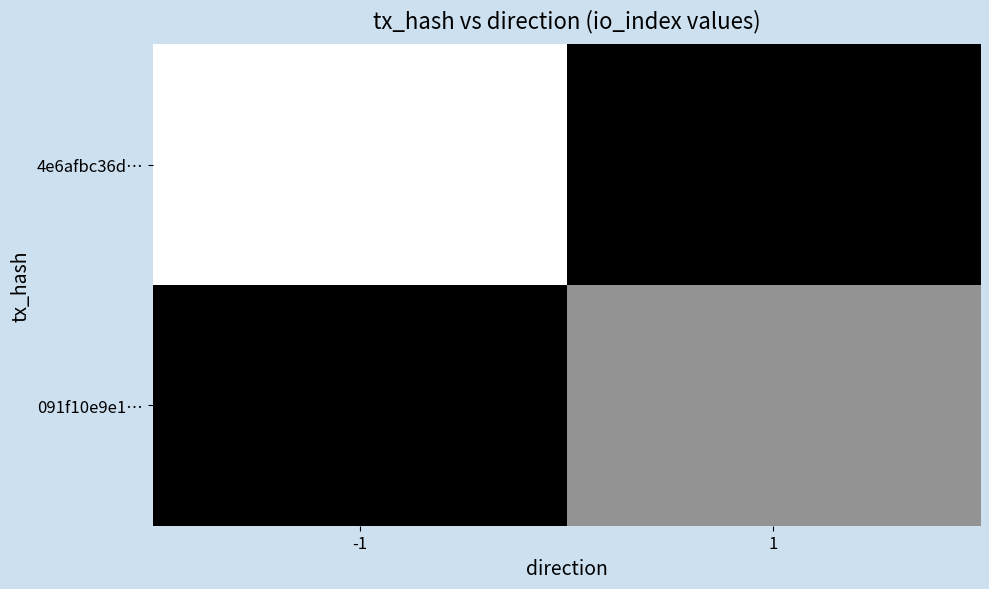

Reading right to left, list all the values displayed in this chart.

4e6afbc36d…: 1=0	-1=19
091f10e9e1…: 1=11	-1=0